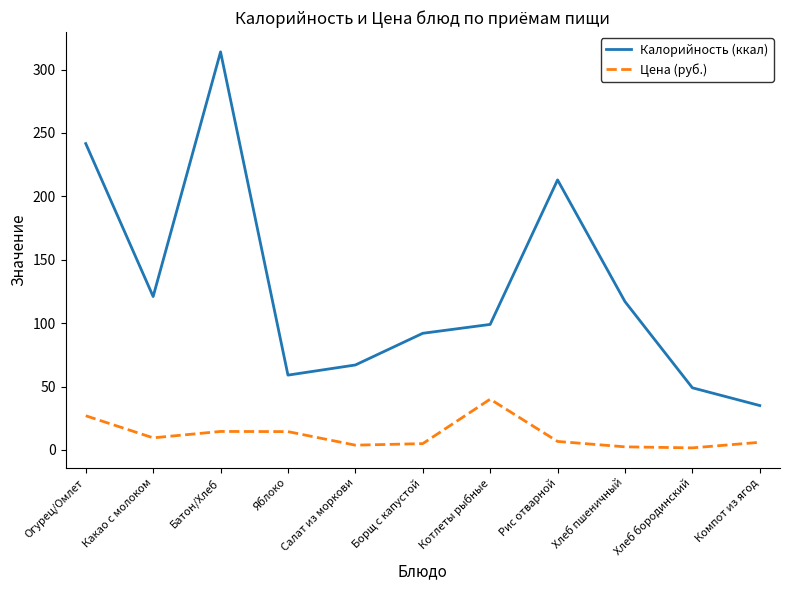

True or false: Калорийность (ккал) and Цена (руб.) cross at least once.

False